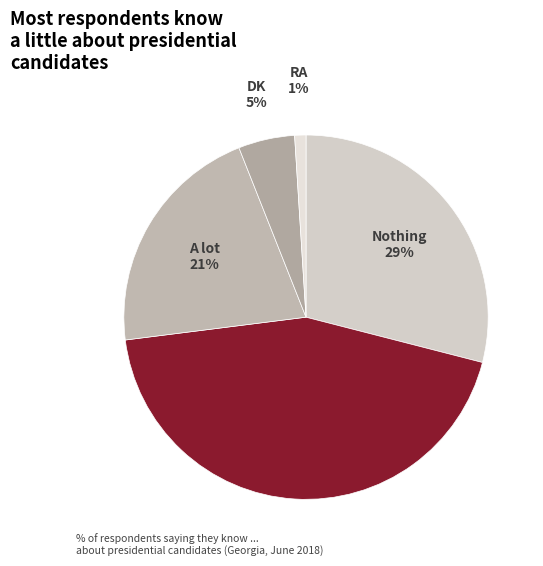

What is the ratio of the value at Nothing to the value at RA?

29.0